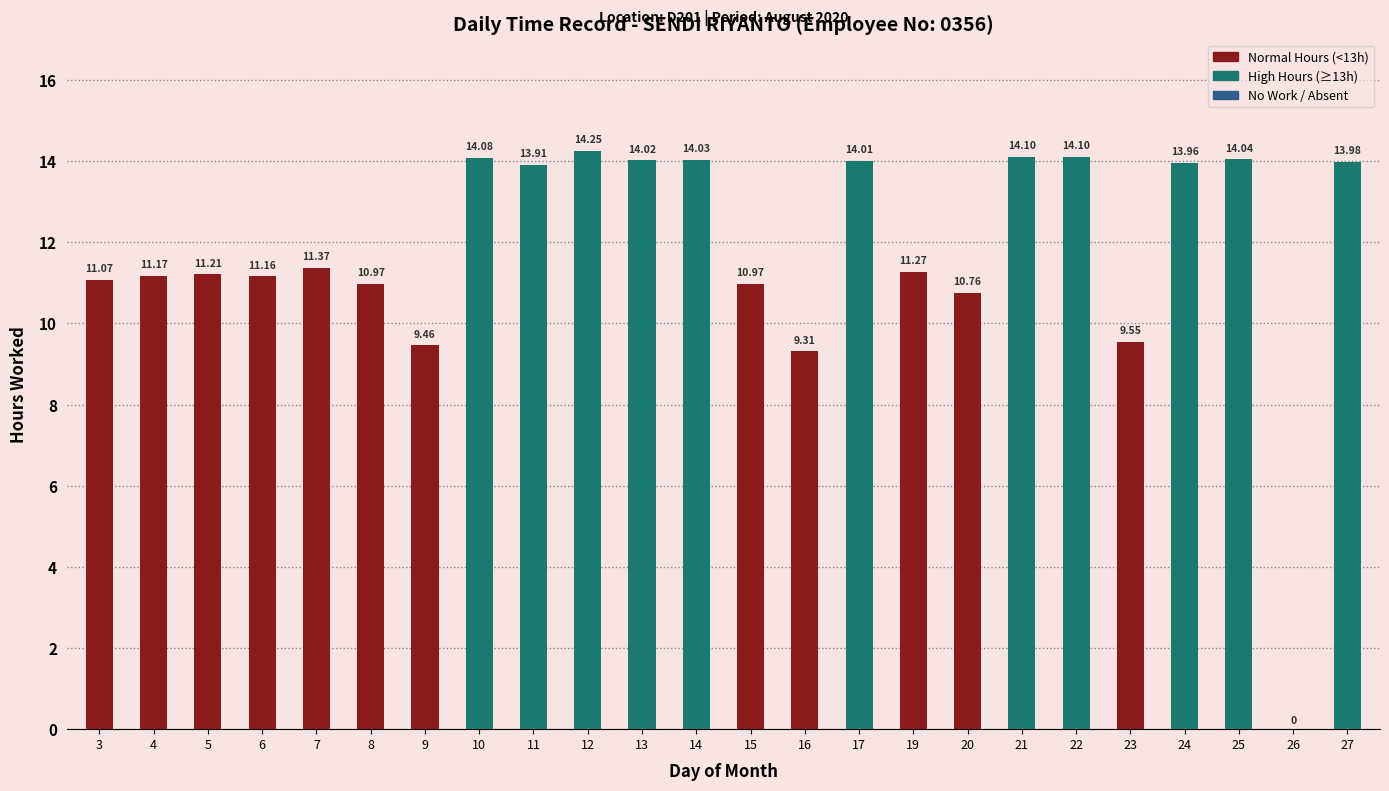

What is the average value?

11.8